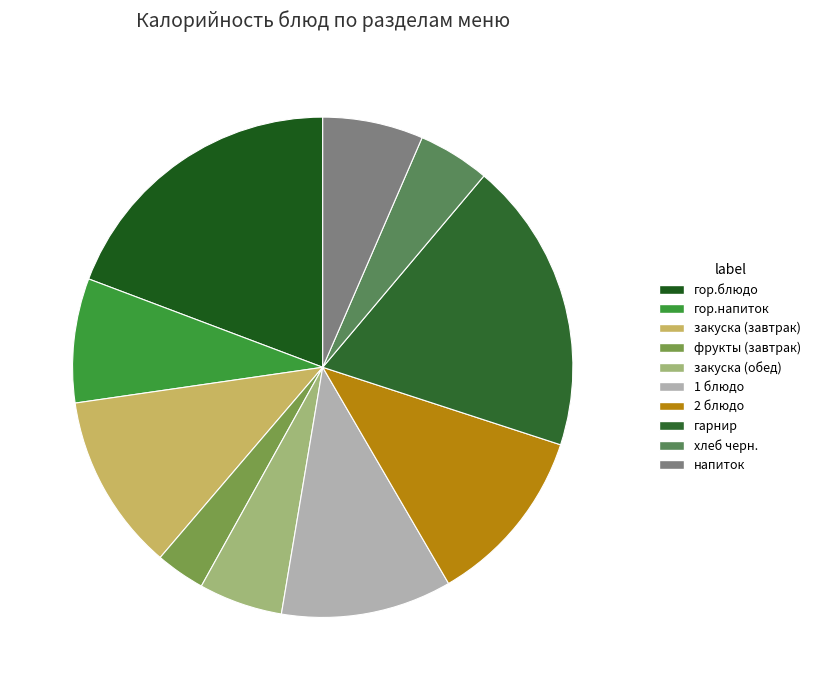

How many segments does this pie chart have?

10